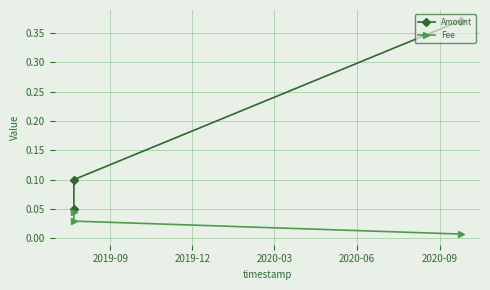

Rank the series by their average value, from lowest to highest.

Fee, Amount